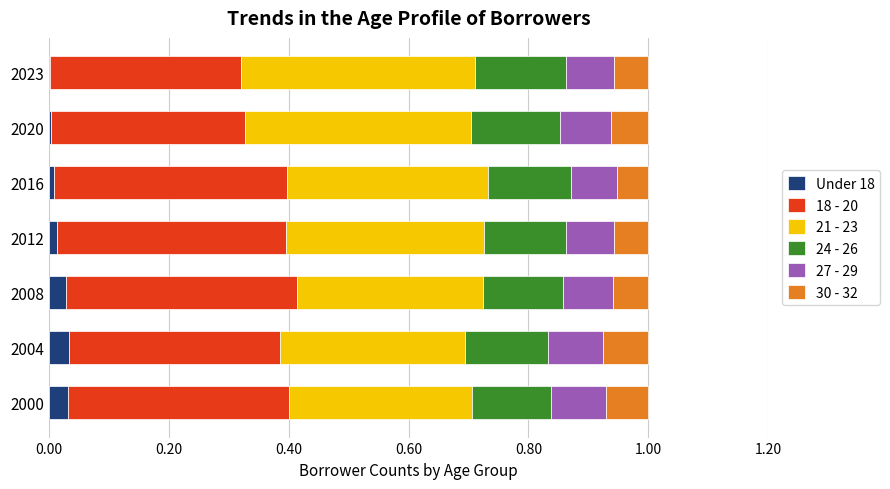

What is the total value across all series at 2008?

1.0